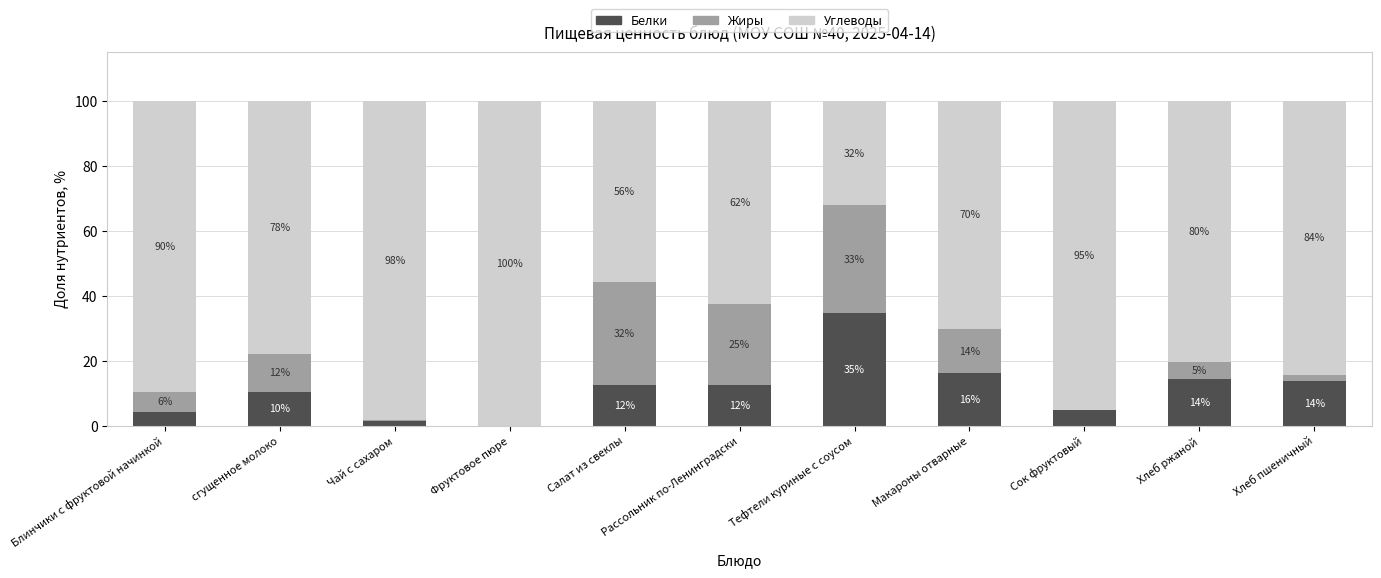

What are all the series names shown in the legend?

Белки, Жиры, Углеводы